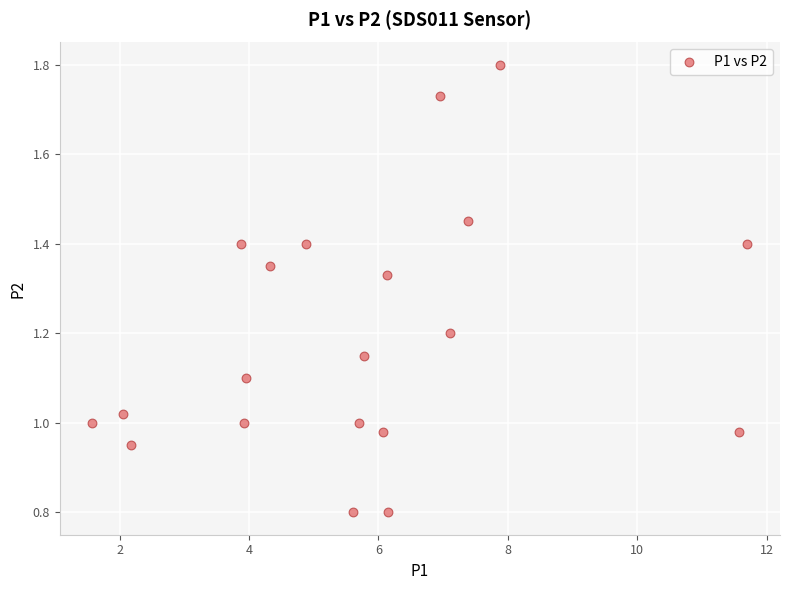

What is the range of X values (max minus min)?

10.1